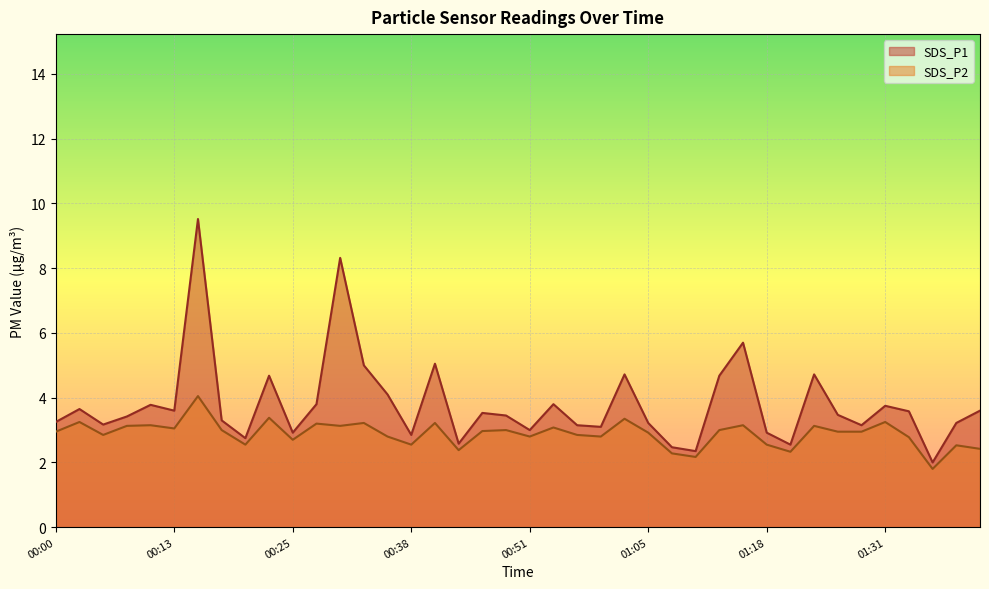

Where is SDS_P2 nearest to the value 2?

01:10